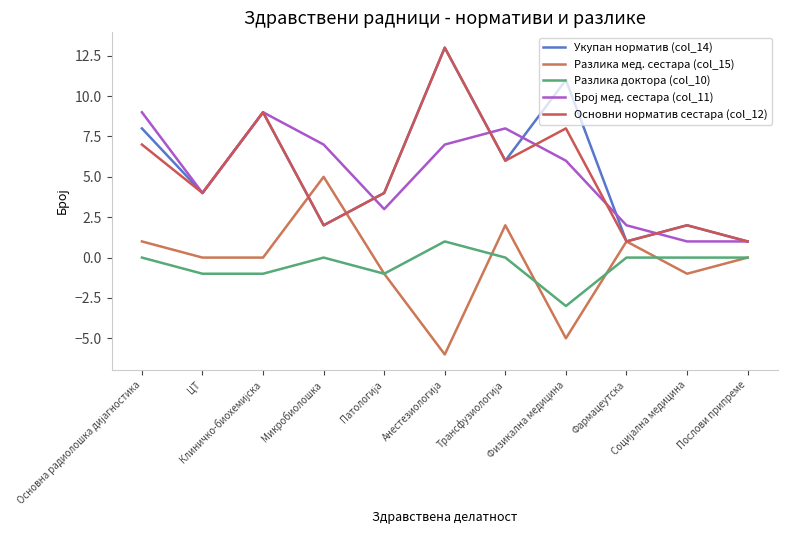

Does the chart have visible grid lines?

No